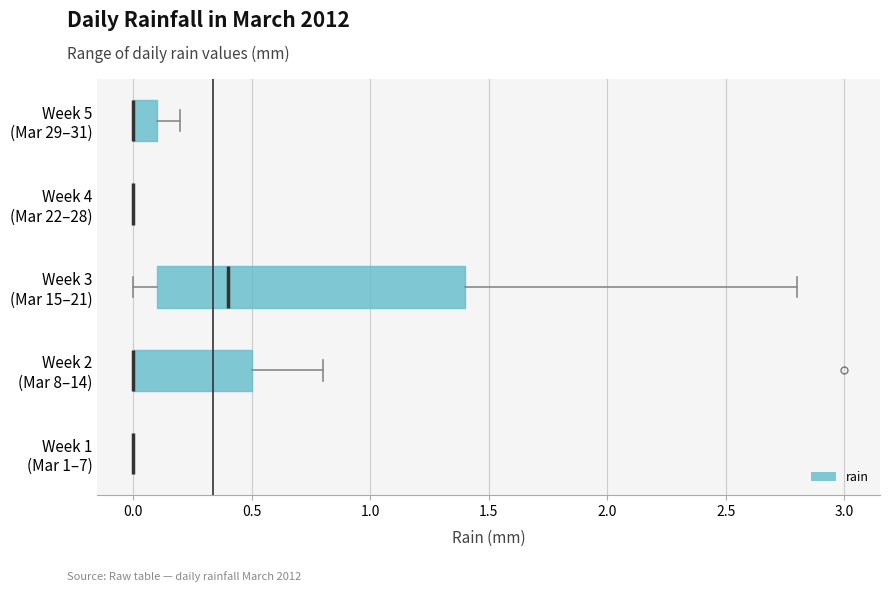

Reading bottom to top, read every box against the x-axis: the position of its median line, the range the box covers, and the ends of its whiskers. The values are not printed on the chart, so give them approximately, as read against the axis.

Week 1 (Mar 1–7): box collapsed to a line at 0.0, whiskers 0.0 to 0.0
Week 2 (Mar 8–14): median 0.0 (drawn on the box's left edge), box 0.0 to 0.5, whiskers 0.0 to 0.8
Week 3 (Mar 15–21): median 0.4, box 0.1 to 1.4, whiskers 0.0 to 2.8
Week 4 (Mar 22–28): box collapsed to a line at 0.0, whiskers 0.0 to 0.0
Week 5 (Mar 29–31): median 0.0 (drawn on the box's left edge), box 0.0 to 0.1, whiskers 0.0 to 0.2